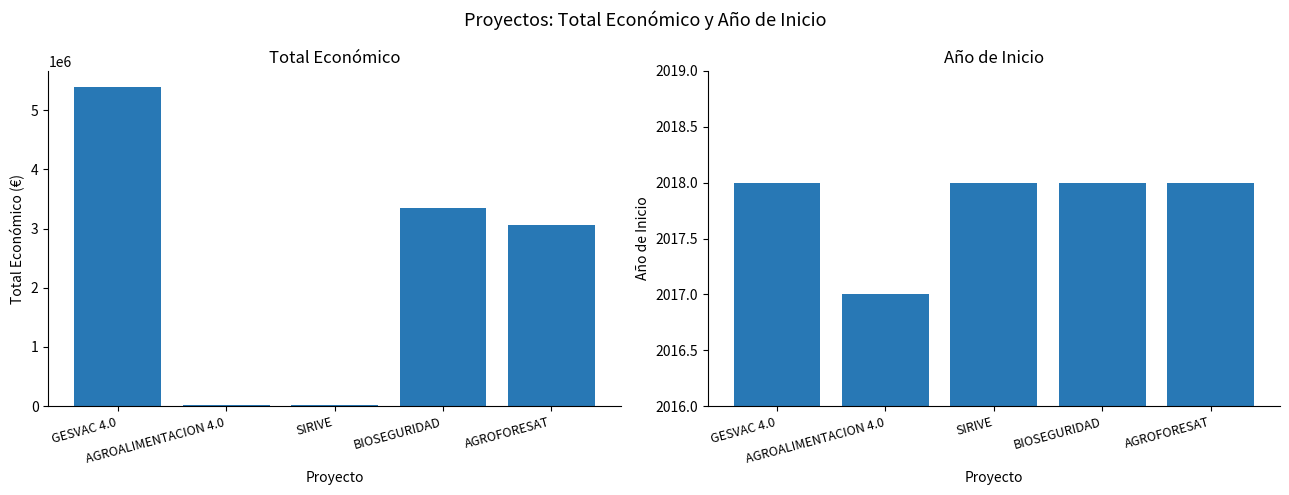

True or false: Total económico has a value of 3051573 at AGROFORESAT.

True